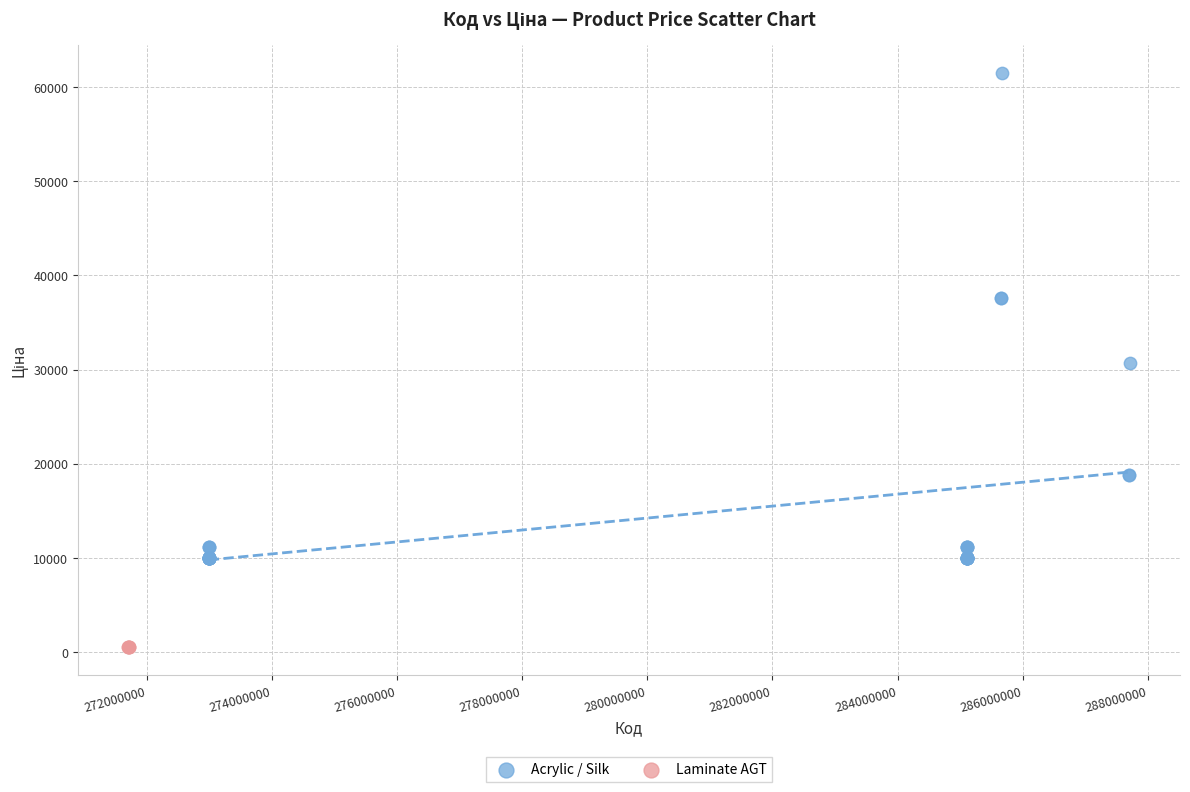

Which series contains the lowest Y value?

Laminate AGT